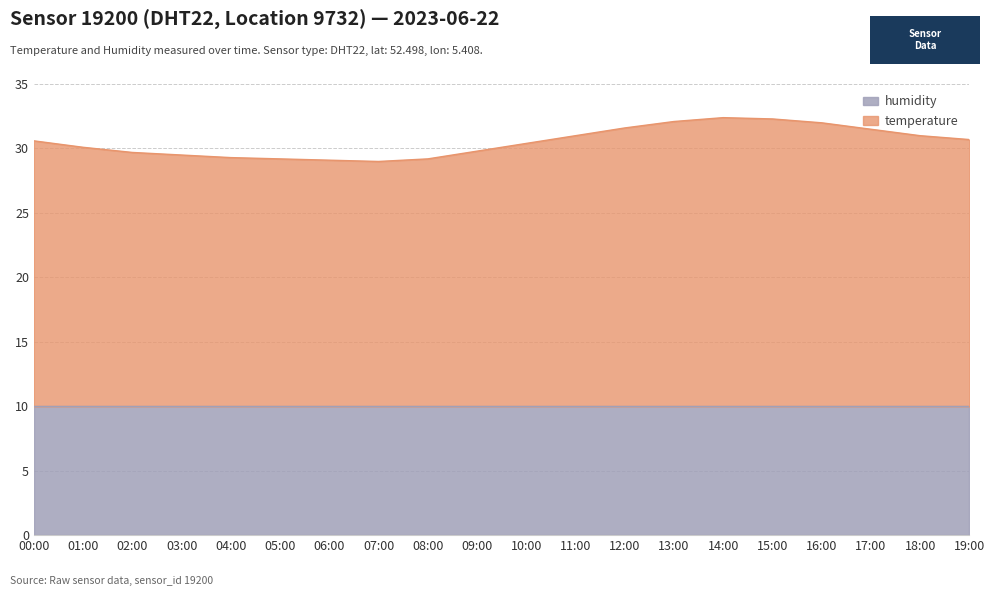

What is the minimum value shown in the chart?

29.0